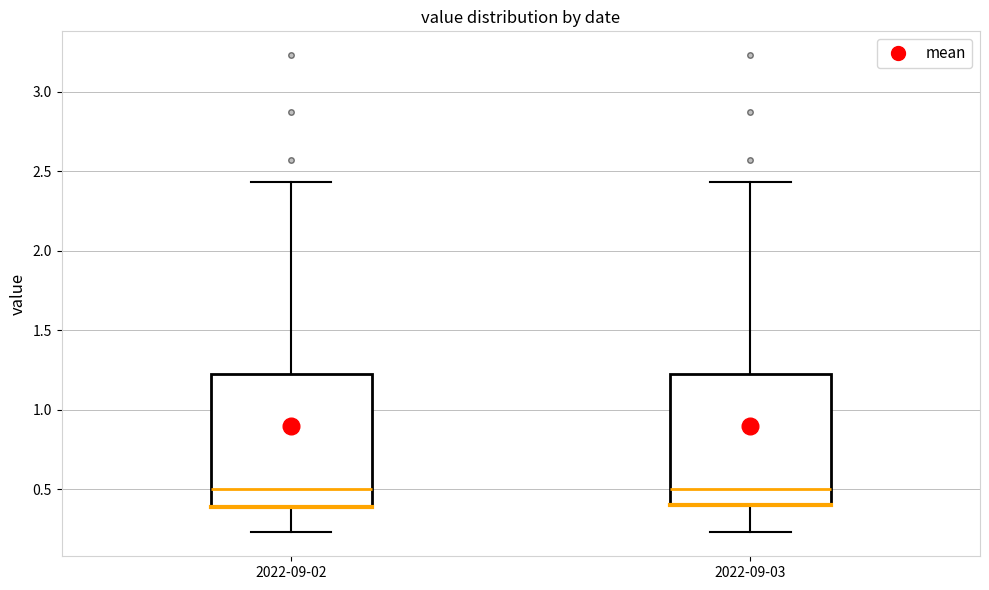

Where is the lower edge of the box for 2022-09-02 on the y-axis? The values are not printed on the chart, so give them approximately, as read against the axis.

0.40